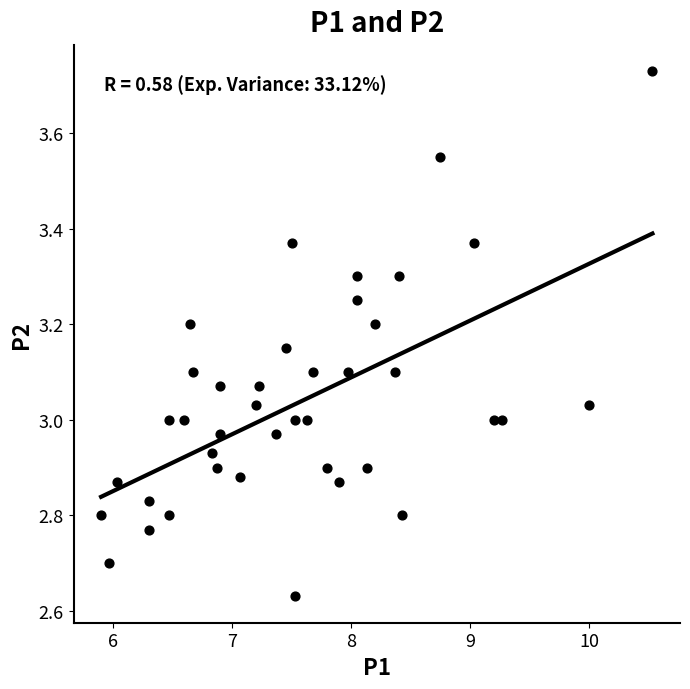

What is the range of X values (max minus min)?

4.6